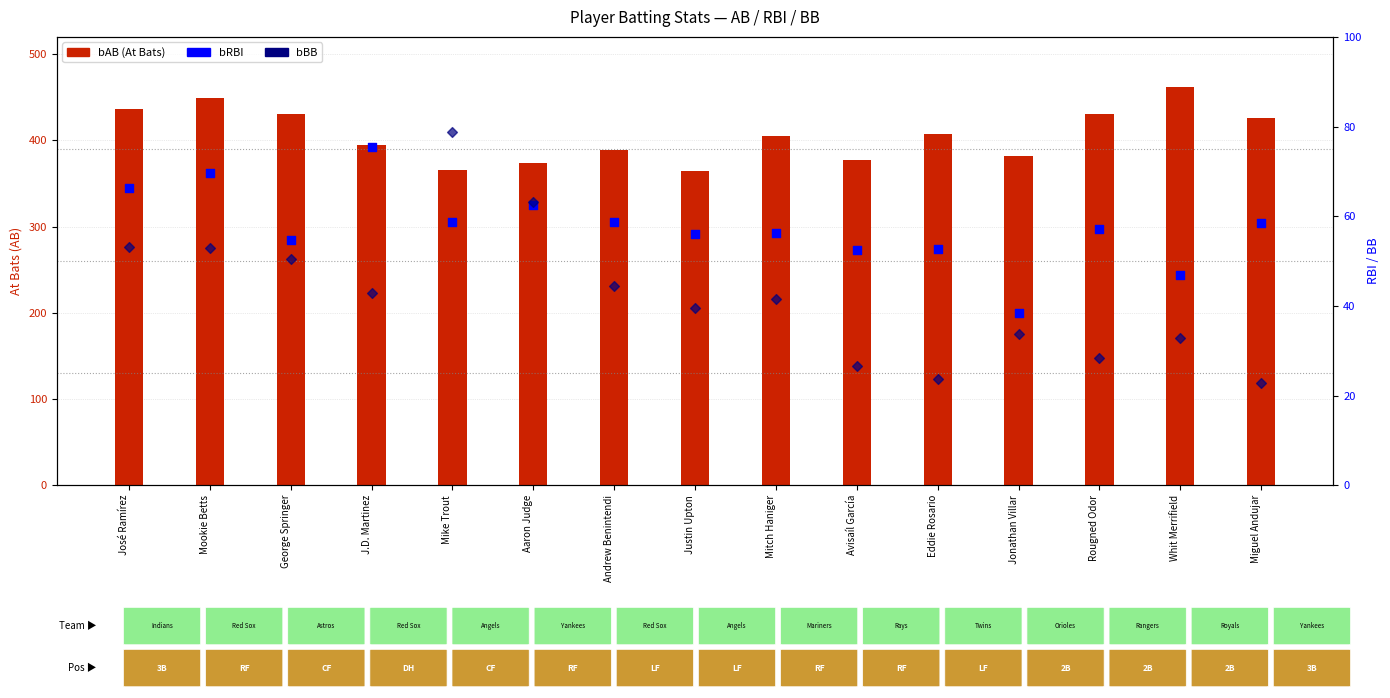

Which series has the widest spread of Y values?

bAB